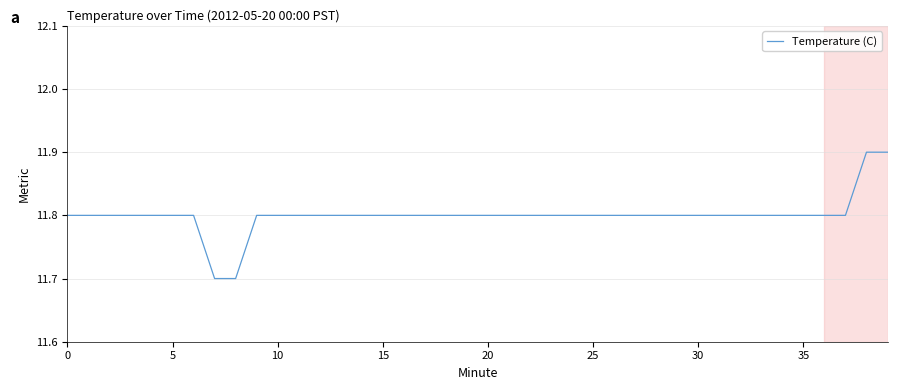

What is the maximum value shown in the chart?

11.9